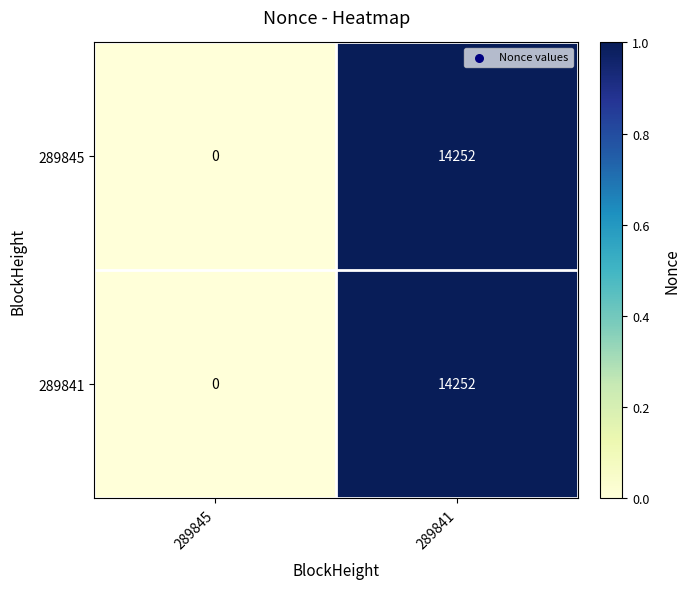

At which category is the sum across all series the highest?

289841